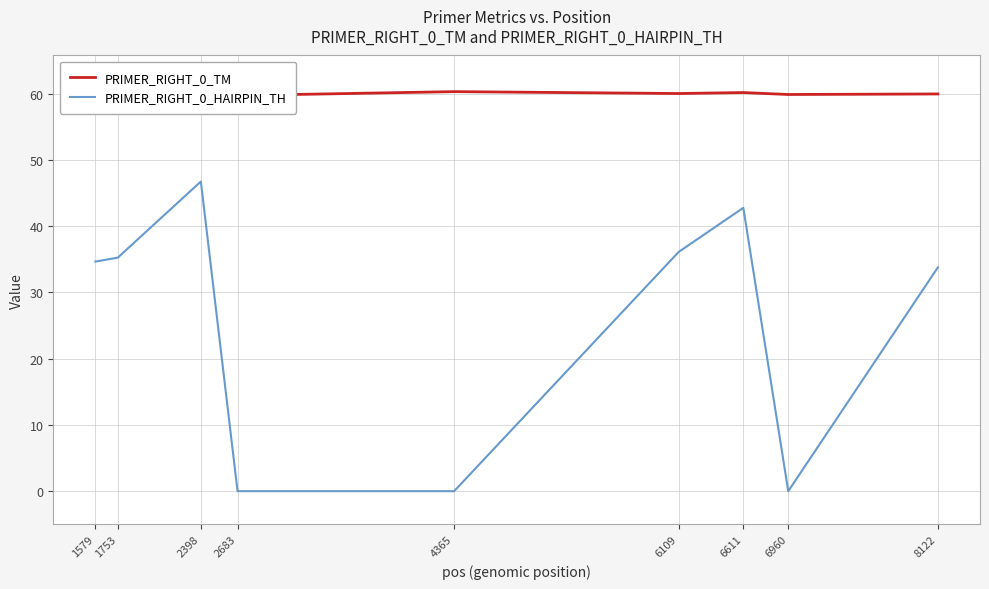

What is the value of the PRIMER_RIGHT_0_TM point at the 3rd from the left?

60.7